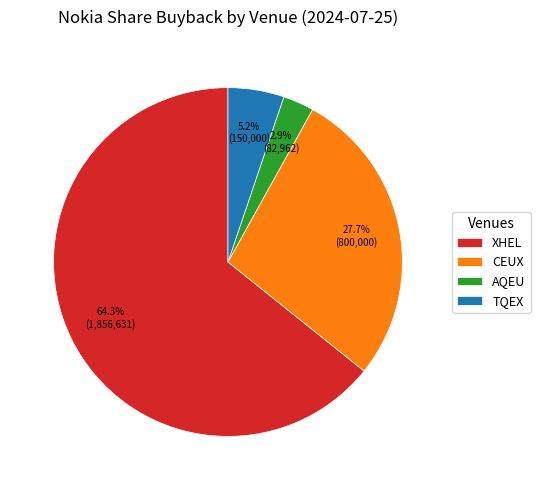

Combined, what portion of the pie is AQEU and XHEL?

67.1%